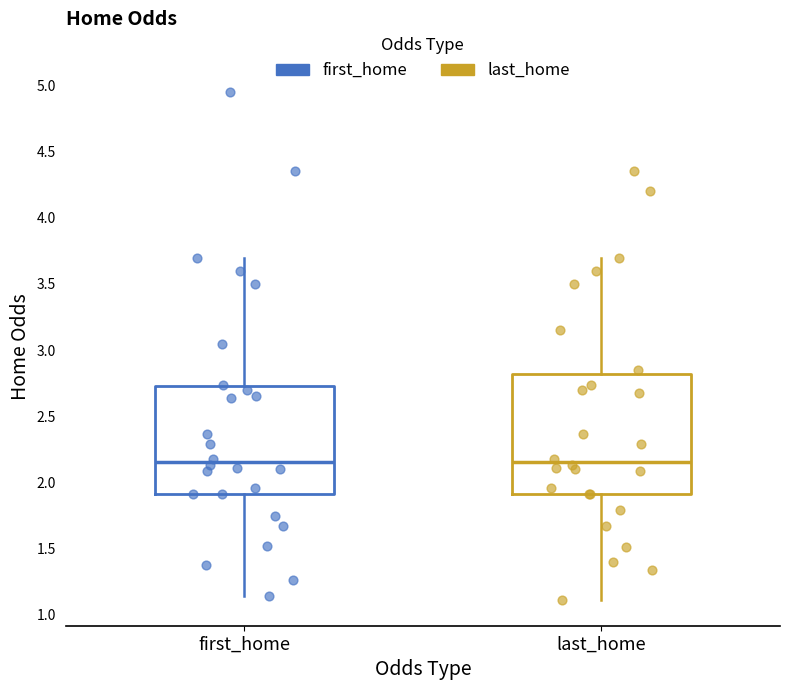

Where is the upper edge of the box for last_home on the y-axis? The values are not printed on the chart, so give them approximately, as read against the axis.

2.80